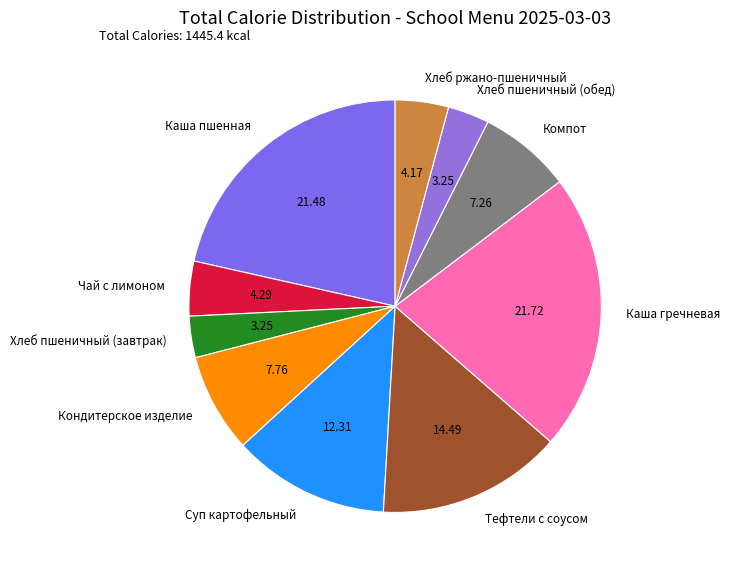

Is there any slice that represents more than half of the pie?

No